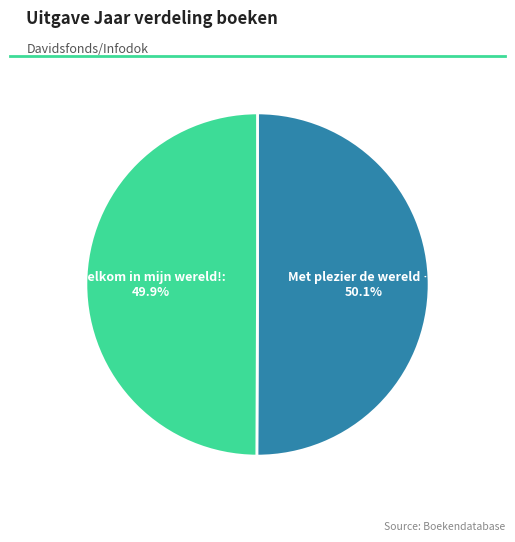

Is there any slice that represents more than half of the pie?

Yes